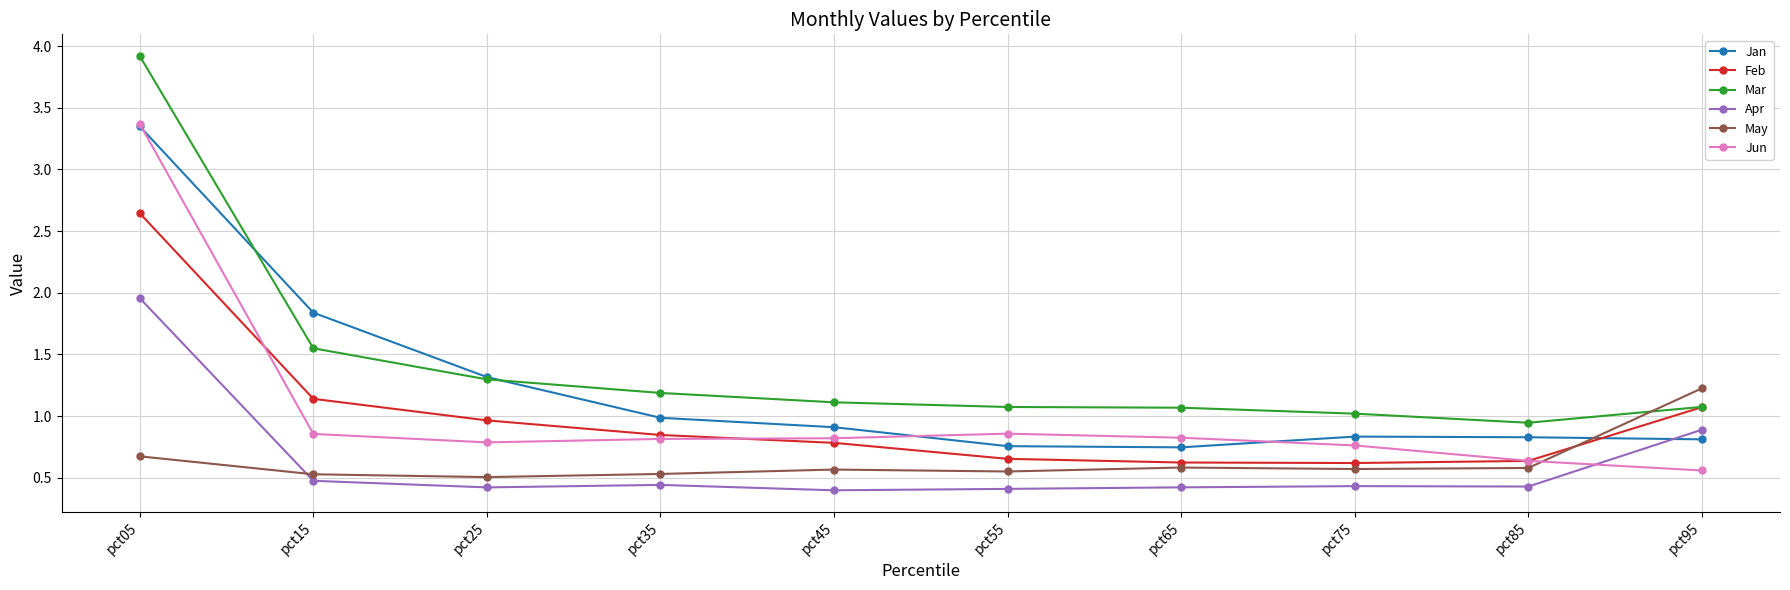

Which series has the largest range (max minus min)?

Mar